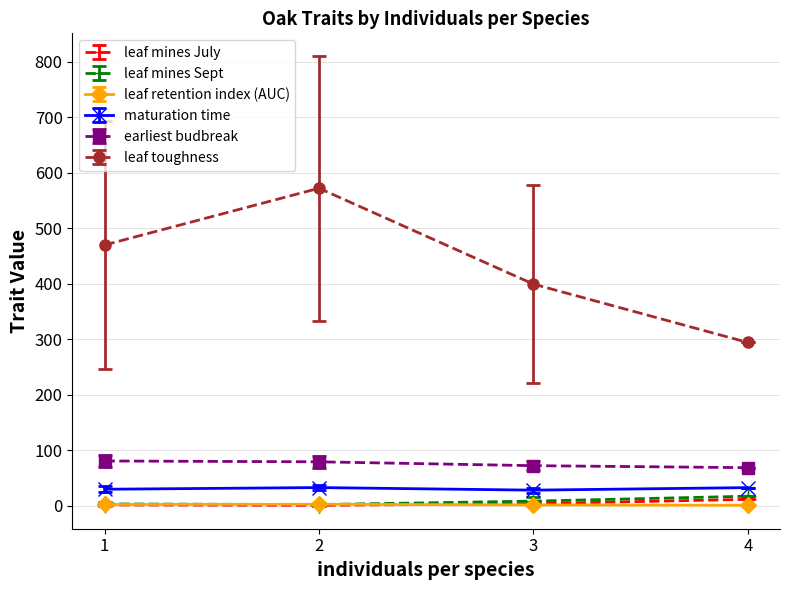

In leaf mines Sept, how many points are lower than both neighbors (excluding endpoints)?

1